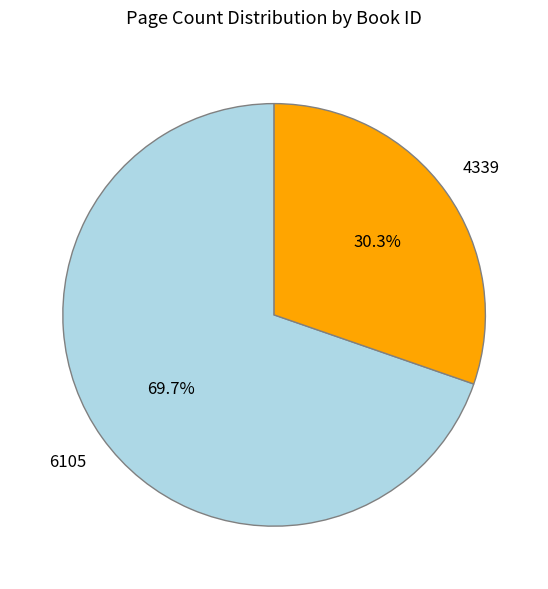

Is there any slice that represents more than half of the pie?

Yes